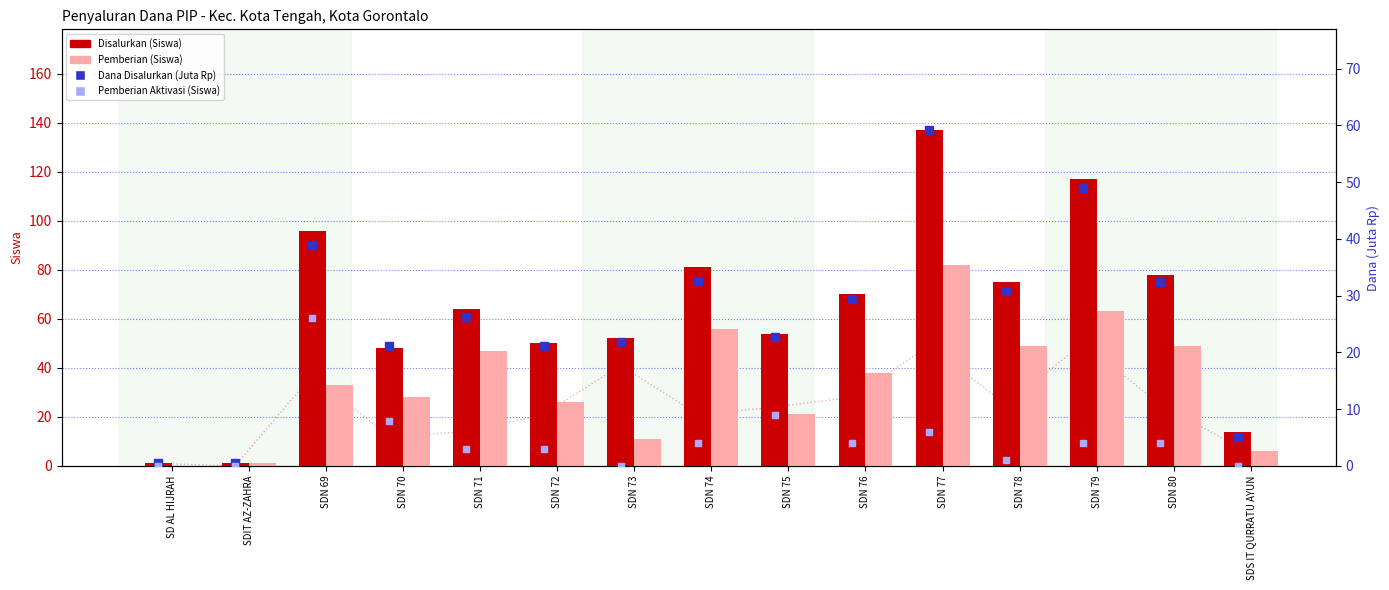

At how many categories does at least one series exceed 56?

8